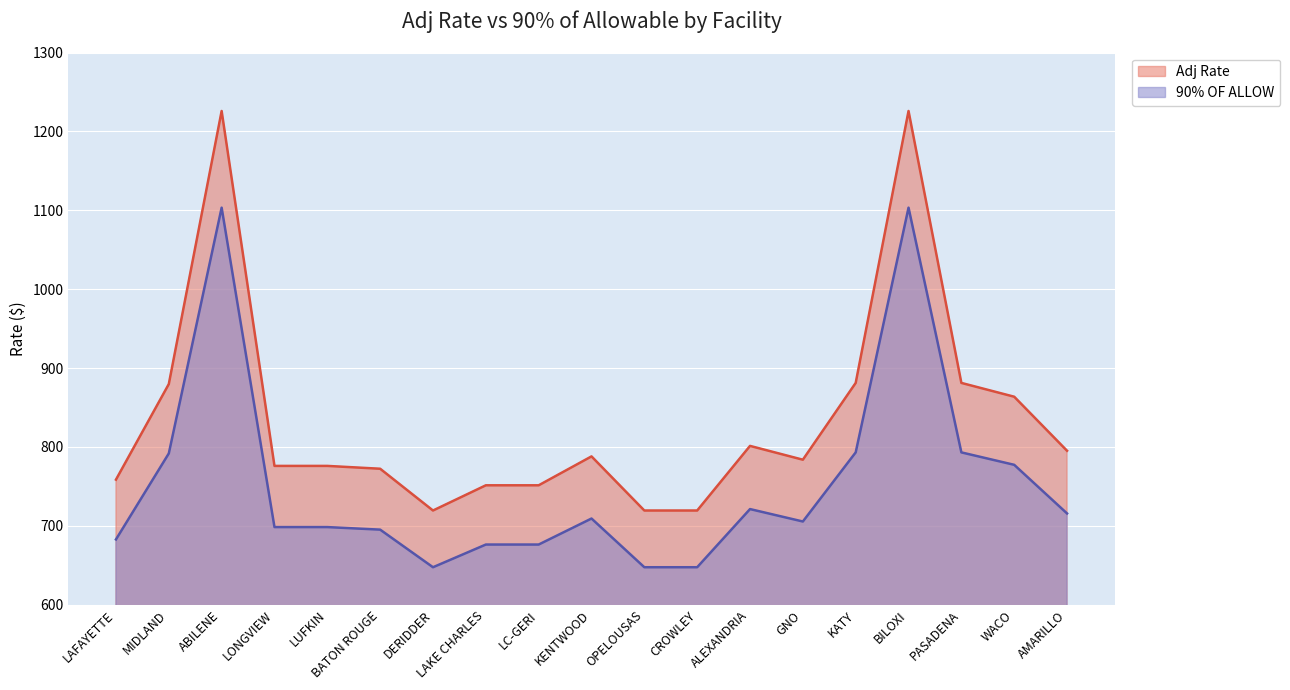

What is the total value across all series at KENTWOOD?

1497.1